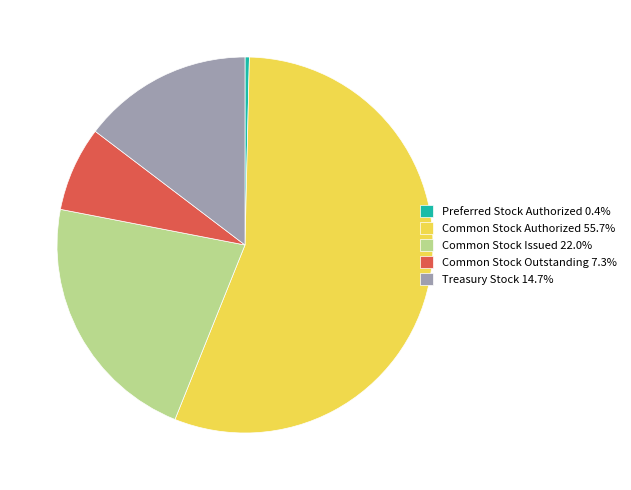

What is the ratio of the value at Common Stock Issued 22.0% to the value at Treasury Stock 14.7%?

1.5